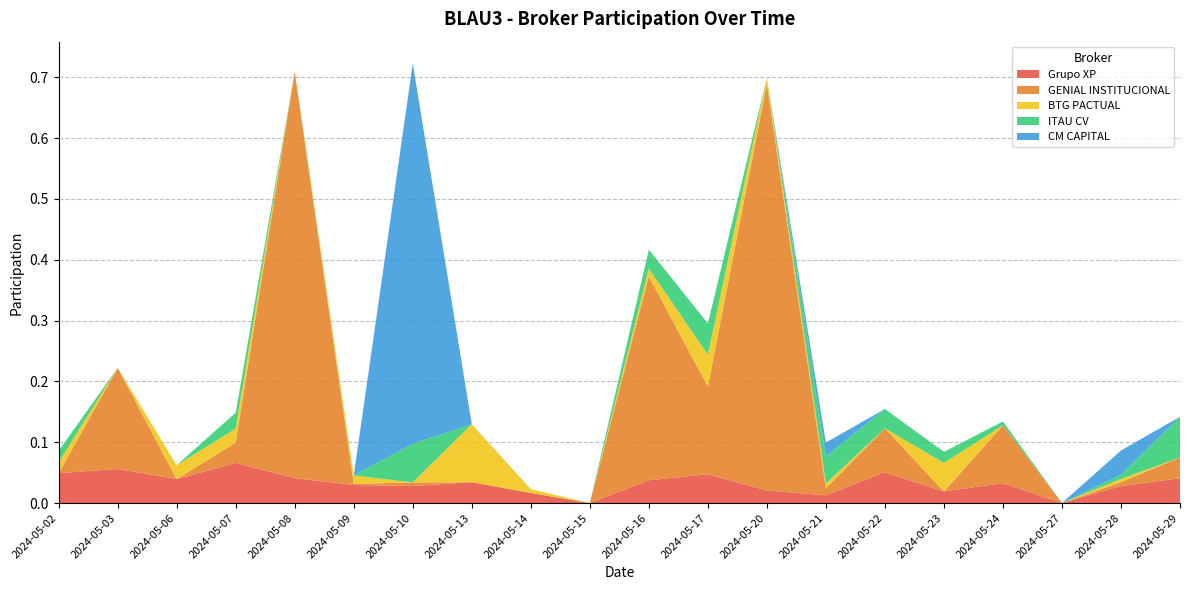

Reading left to right, transcribe all the data shown in this chart.

Grupo XP: 2024-05-02=0.0	2024-05-03=0.1	2024-05-06=0.0	2024-05-07=0.1	2024-05-08=0.0	2024-05-09=0.0	2024-05-10=0.0	2024-05-13=0.0	2024-05-14=0.0	2024-05-15=0.0	2024-05-16=0.0	2024-05-17=0.0	2024-05-20=0.0	2024-05-21=0.0	2024-05-22=0.1	2024-05-23=0.0	2024-05-24=0.0	2024-05-27=0.0	2024-05-28=0.0	2024-05-29=0.0
GENIAL INSTITUCIONAL: 2024-05-02=0.0	2024-05-03=0.2	2024-05-06=0.0	2024-05-07=0.0	2024-05-08=0.7	2024-05-09=0.0	2024-05-10=0.0	2024-05-13=0.0	2024-05-14=0.0	2024-05-15=0.0	2024-05-16=0.3	2024-05-17=0.1	2024-05-20=0.7	2024-05-21=0.0	2024-05-22=0.1	2024-05-23=0.0	2024-05-24=0.1	2024-05-27=0.0	2024-05-28=0.0	2024-05-29=0.0
BTG PACTUAL: 2024-05-02=0.0	2024-05-03=0.0	2024-05-06=0.0	2024-05-07=0.0	2024-05-08=0.0	2024-05-09=0.0	2024-05-10=0.0	2024-05-13=0.1	2024-05-14=0.0	2024-05-15=0.0	2024-05-16=0.0	2024-05-17=0.1	2024-05-20=0.0	2024-05-21=0.0	2024-05-22=0.0	2024-05-23=0.0	2024-05-24=0.0	2024-05-27=0.0	2024-05-28=0.0	2024-05-29=0.0
ITAU CV: 2024-05-02=0.0	2024-05-03=0.0	2024-05-06=0.0	2024-05-07=0.0	2024-05-08=0.0	2024-05-09=0.0	2024-05-10=0.1	2024-05-13=0.0	2024-05-14=0.0	2024-05-15=0.0	2024-05-16=0.0	2024-05-17=0.1	2024-05-20=0.0	2024-05-21=0.0	2024-05-22=0.0	2024-05-23=0.0	2024-05-24=0.0	2024-05-27=0.0	2024-05-28=0.0	2024-05-29=0.1
CM CAPITAL: 2024-05-02=0.0	2024-05-03=0.0	2024-05-06=0.0	2024-05-07=0.0	2024-05-08=0.0	2024-05-09=0.0	2024-05-10=0.6	2024-05-13=0.0	2024-05-14=0.0	2024-05-15=0.0	2024-05-16=0.0	2024-05-17=0.0	2024-05-20=0.0	2024-05-21=0.0	2024-05-22=0.0	2024-05-23=0.0	2024-05-24=0.0	2024-05-27=0.0	2024-05-28=0.0	2024-05-29=0.0